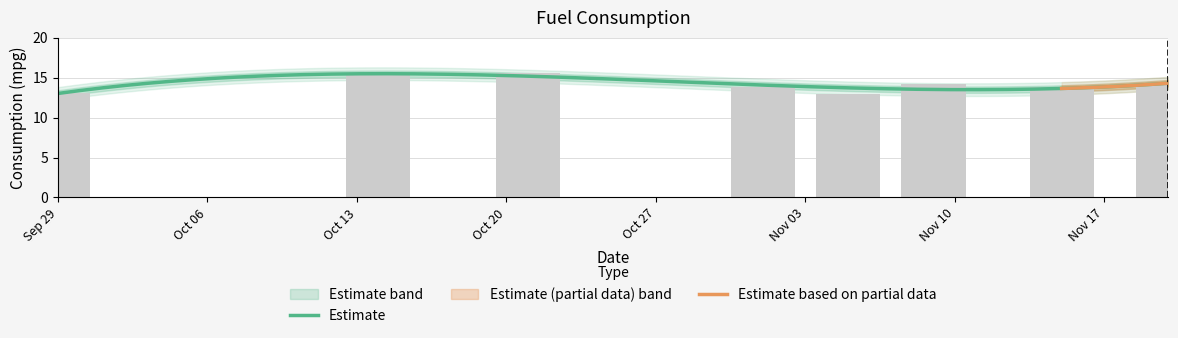

Reading left to right, transcribe all the data shown in this chart.

13.0	15.3	15.6	13.9	13.0	14.2	13.9	14.1